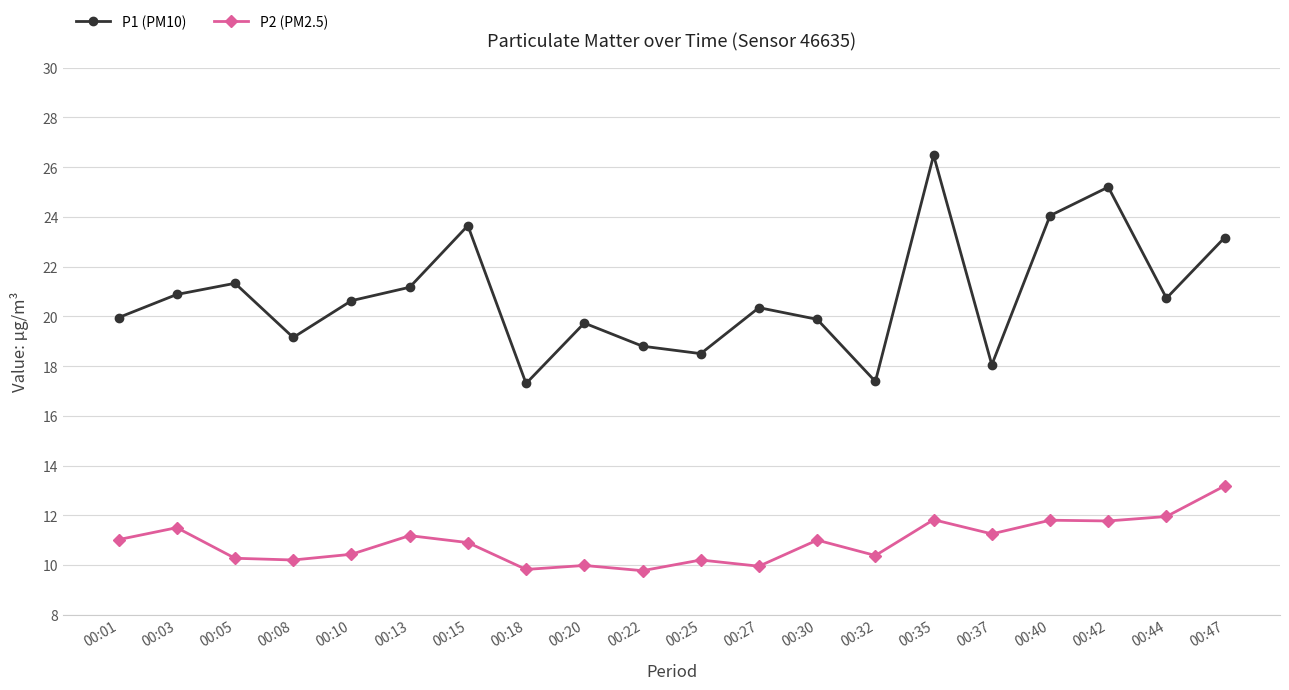

What is the average value of the P2 (PM2.5) series?

10.9